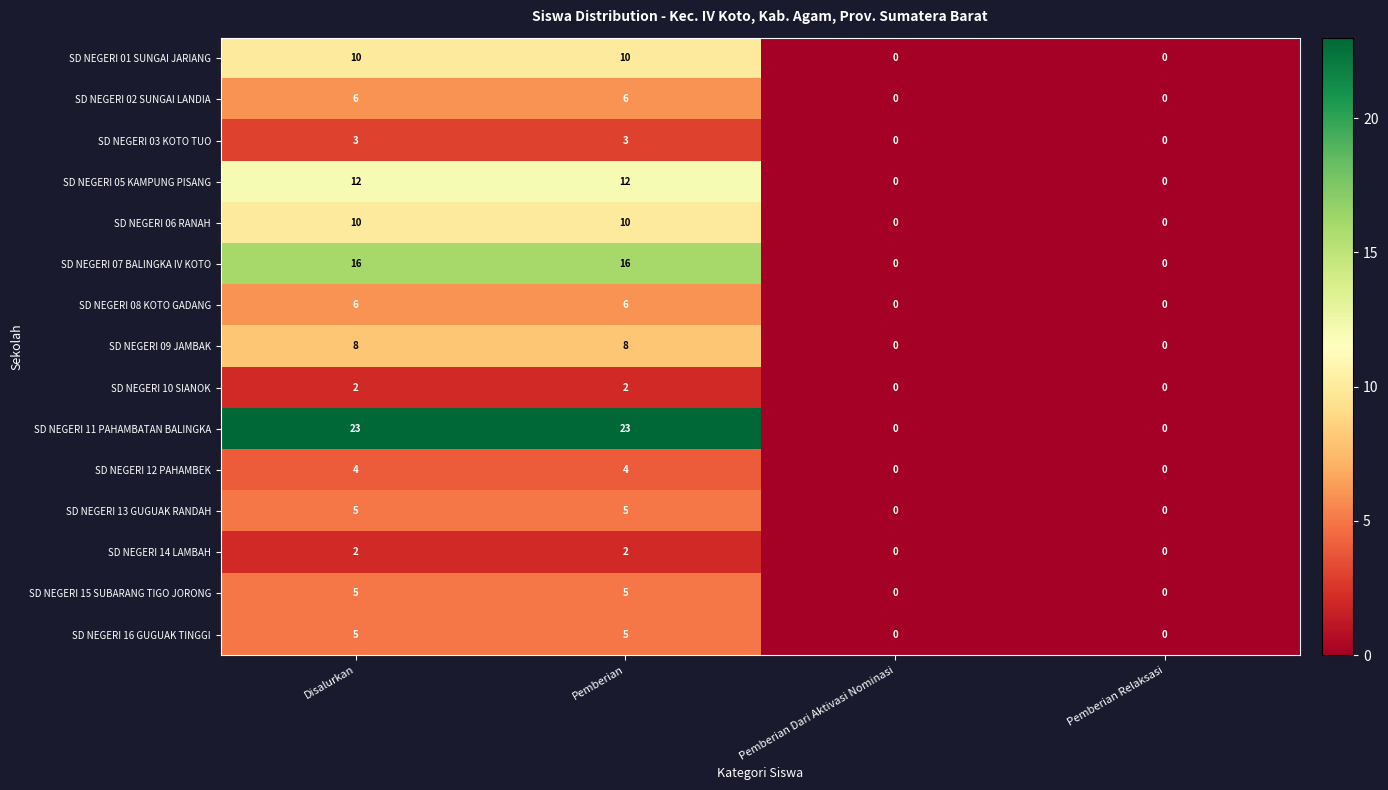

What is the maximum value shown in the chart?

23